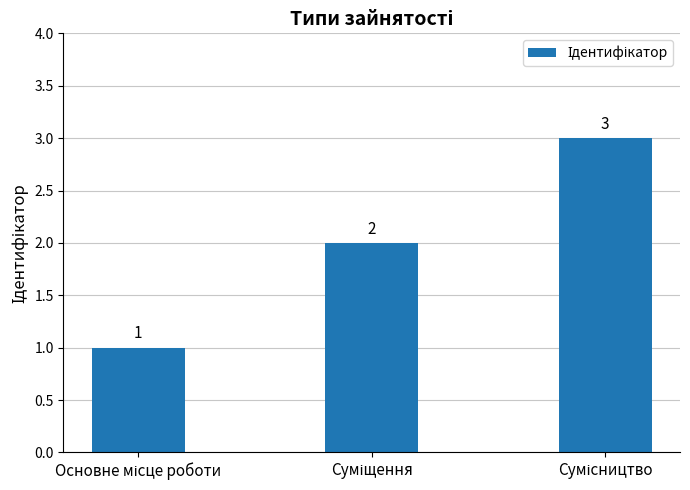

What is the greatest value displayed?

3